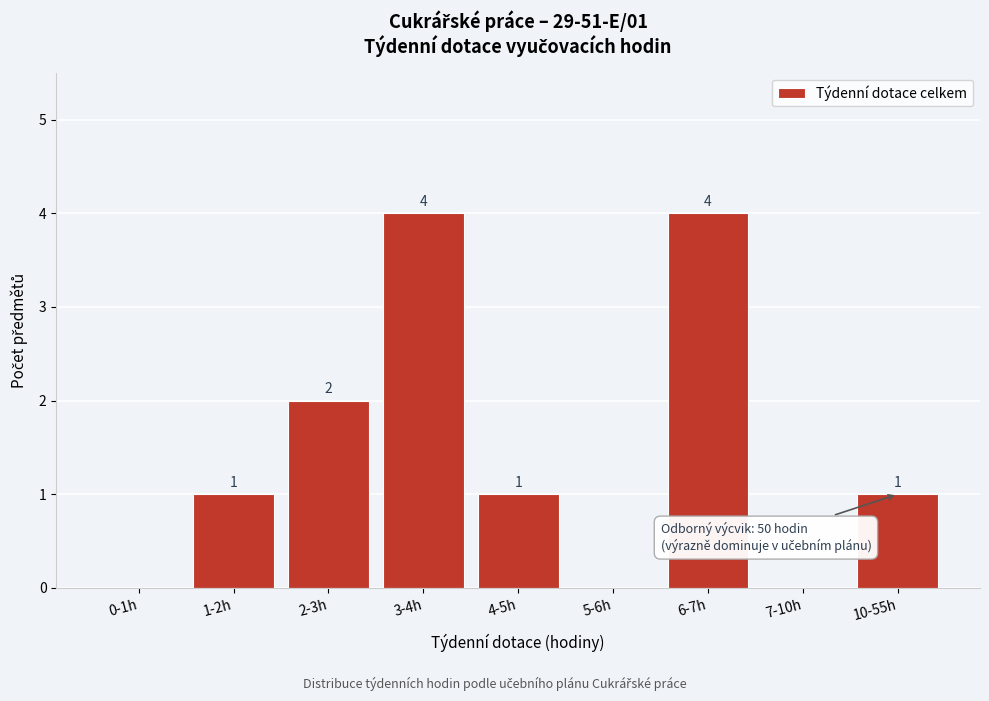

Reading right to left, extract all data points from this chart.

10-55h=1	7-10h=0	6-7h=4	5-6h=0	4-5h=1	3-4h=4	2-3h=2	1-2h=1	0-1h=0